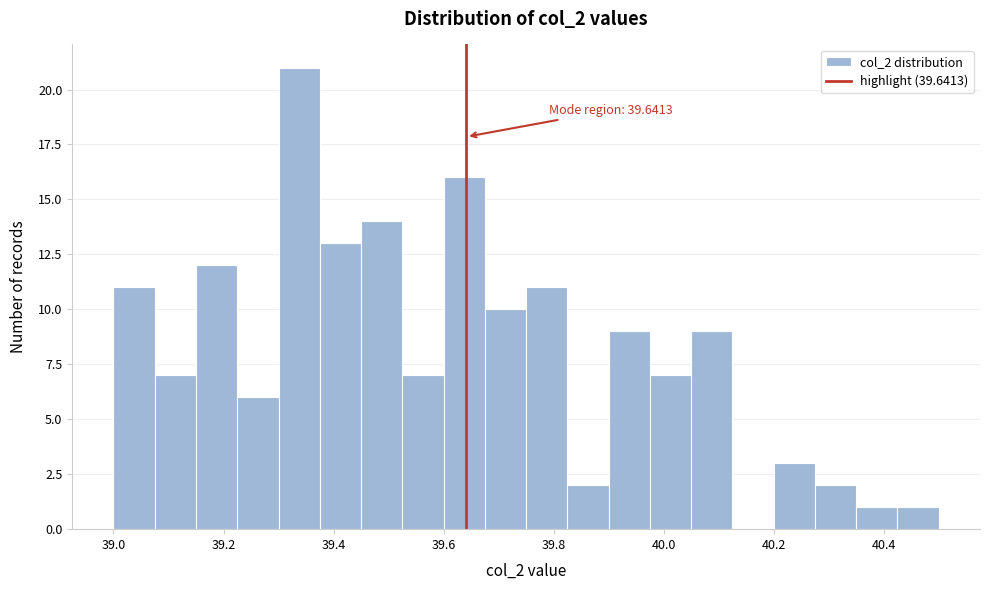

Read against the x-axis, roughly where is the centre of the tallest bar?

39.34